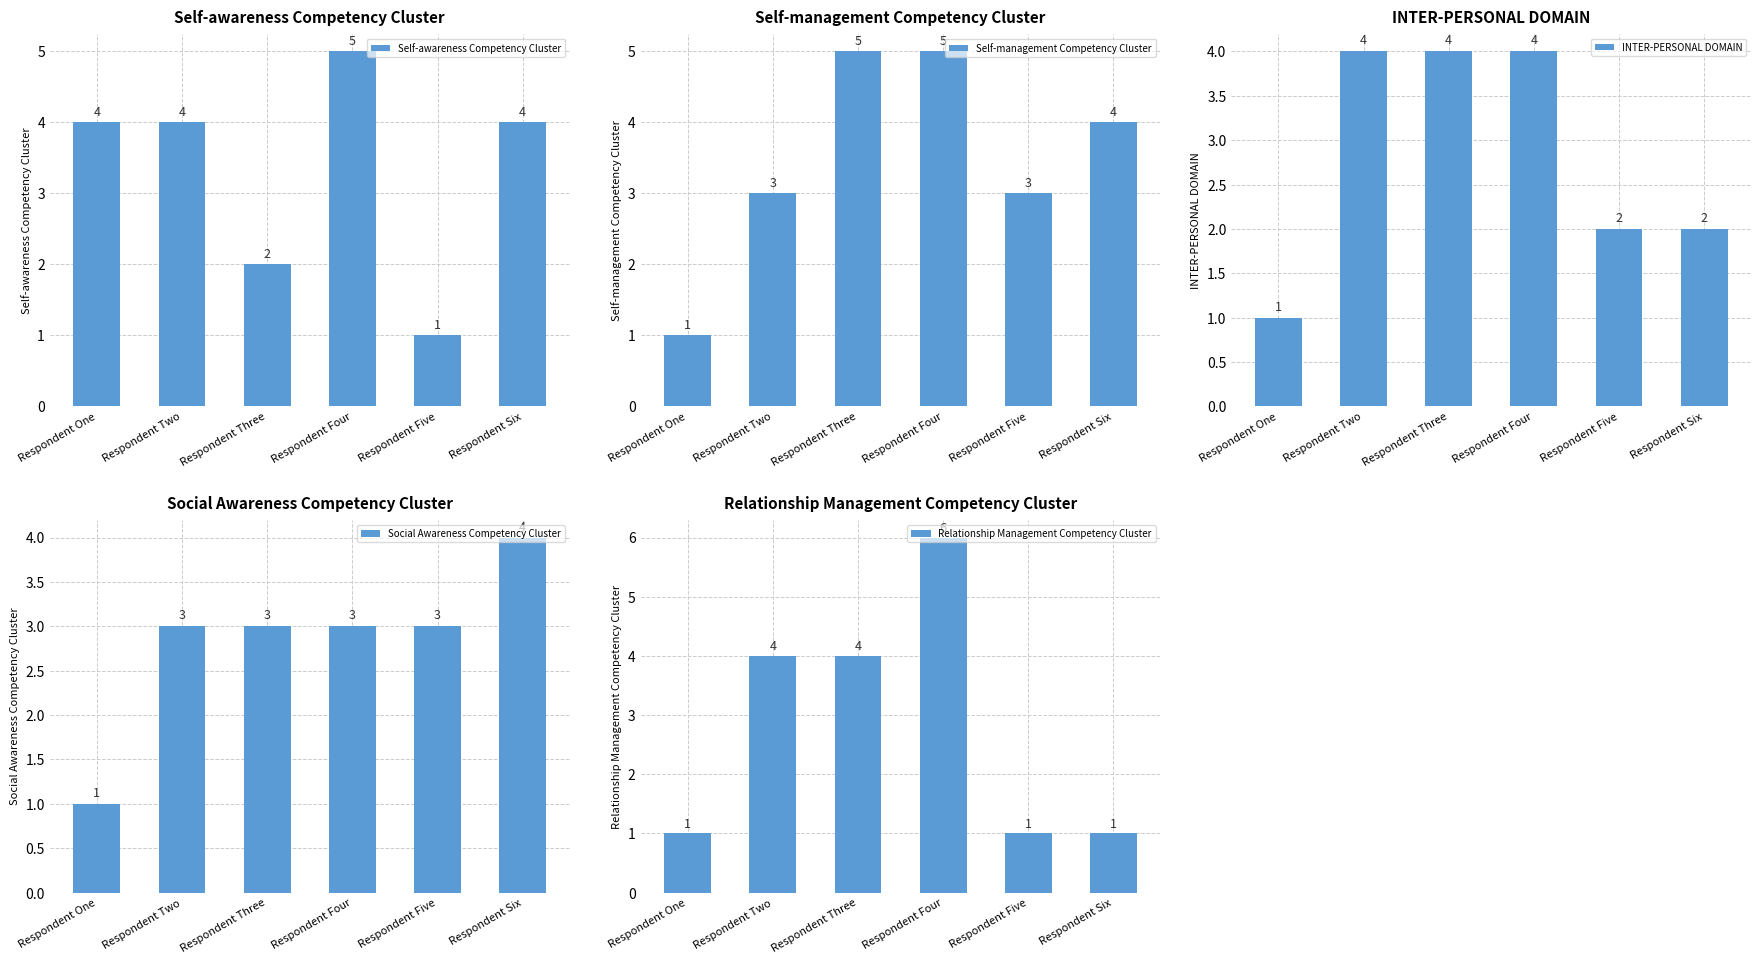

What value does the INTER-PERSONAL DOMAIN series have at Respondent Two?

4